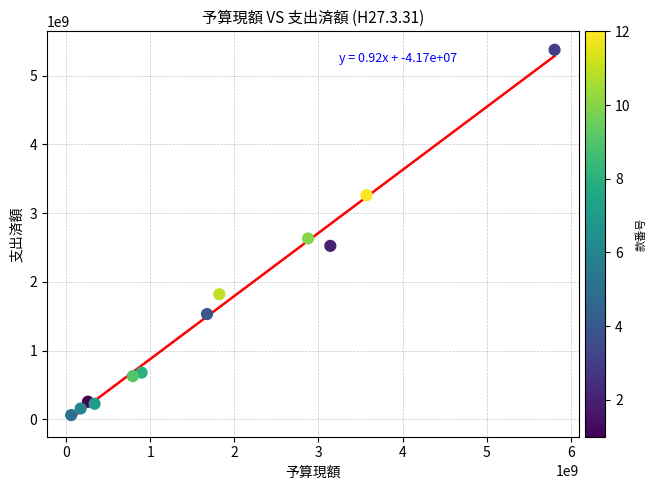

What is the range of Y values (max minus min)?

5317584842